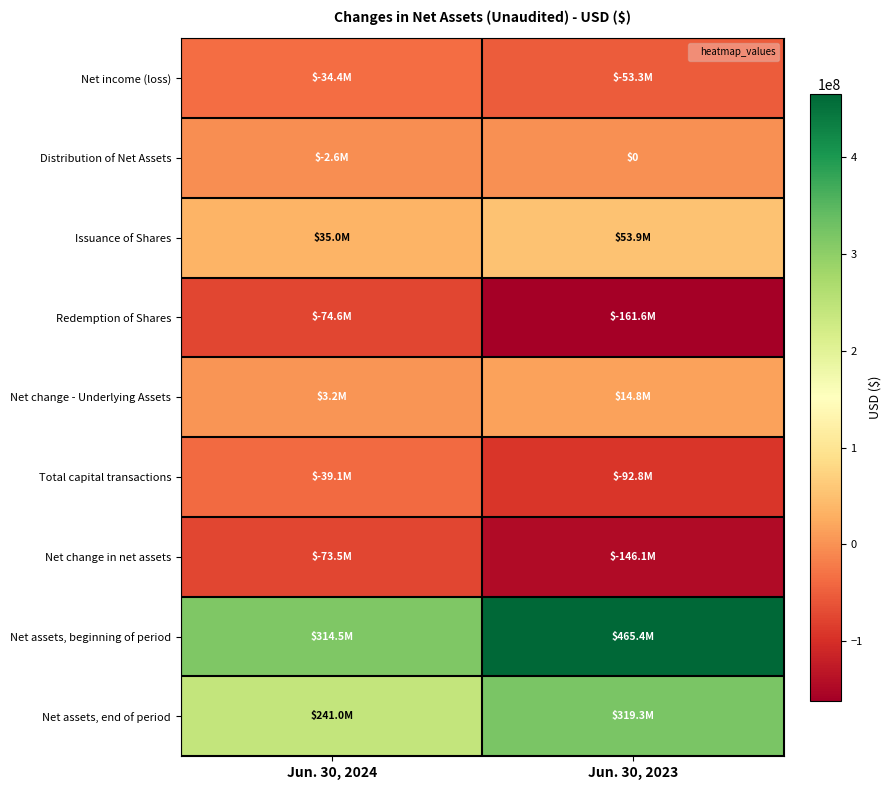

Between Jun. 30, 2023 and Jun. 30, 2024, which is larger?

Jun. 30, 2024